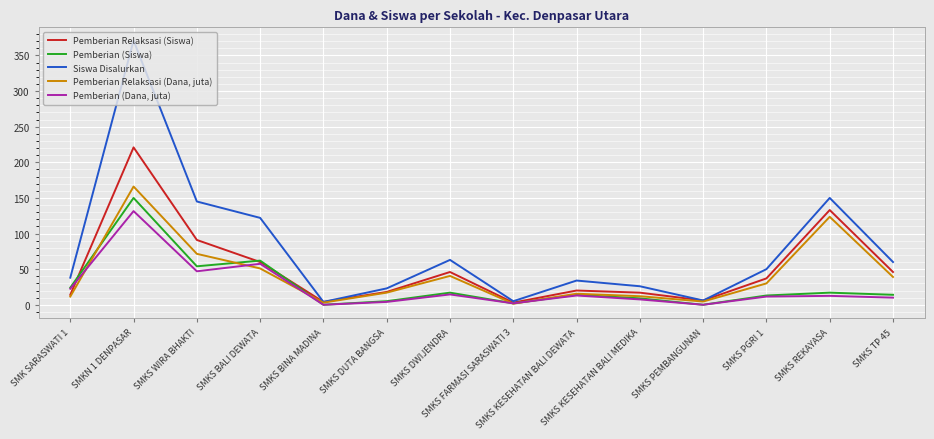

The Pemberian (Dana, juta) series shows 4.0 at SMKS DUTA BANGSA. True or false?

True